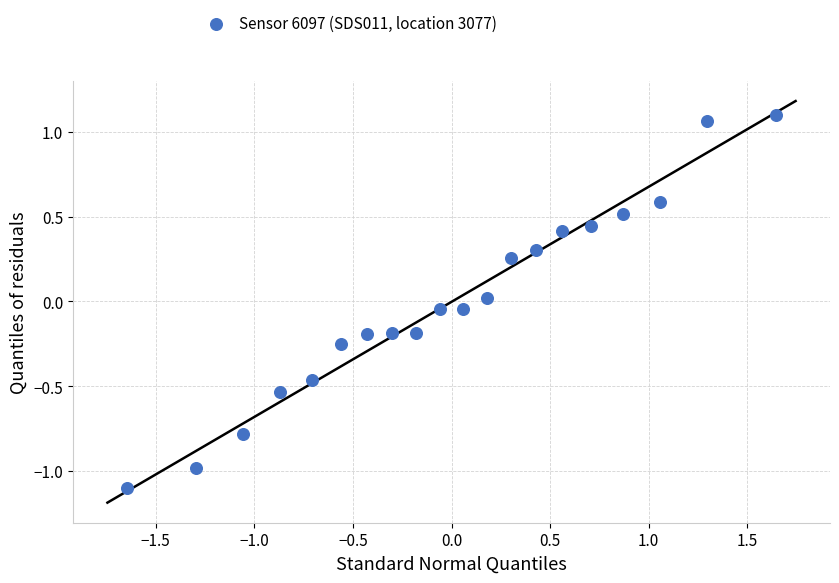

What is the range of X values (max minus min)?

3.3